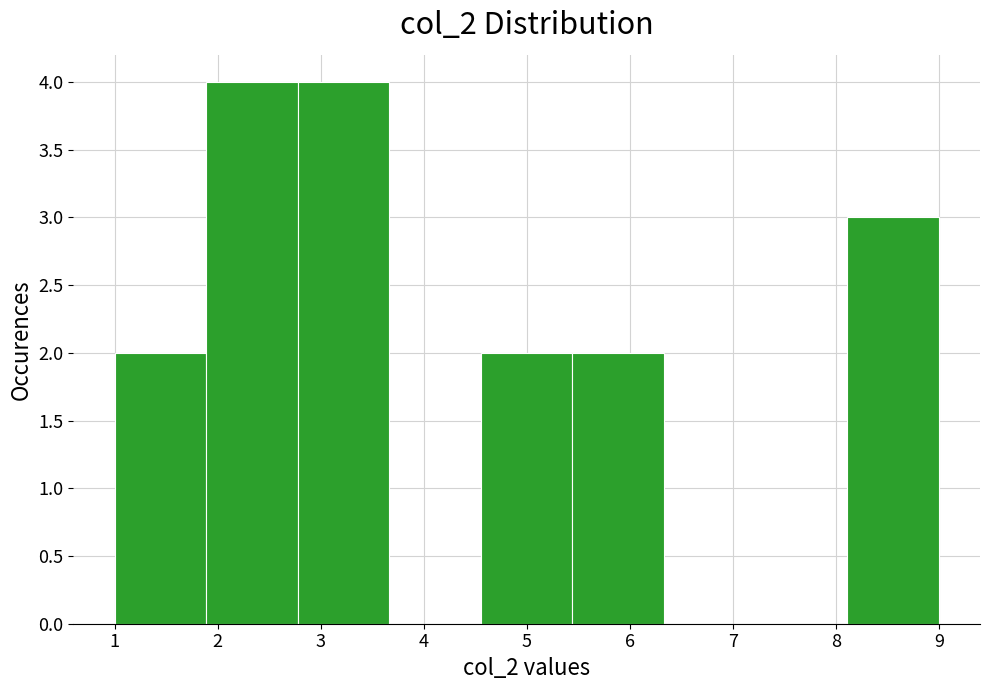

Reading left to right, transcribe this chart: for each bar, give the range it covers on the x-axis and its height. Neither the bar edges nor the heights are printed on the chart, so give them approximately, as read against the axes.

1.0 to 1.9: 2
1.9 to 2.8: 4
2.8 to 3.7: 4
3.7 to 4.6: 0
4.6 to 5.4: 2
5.4 to 6.3: 2
6.3 to 7.2: 0
7.2 to 8.1: 0
8.1 to 9.0: 3